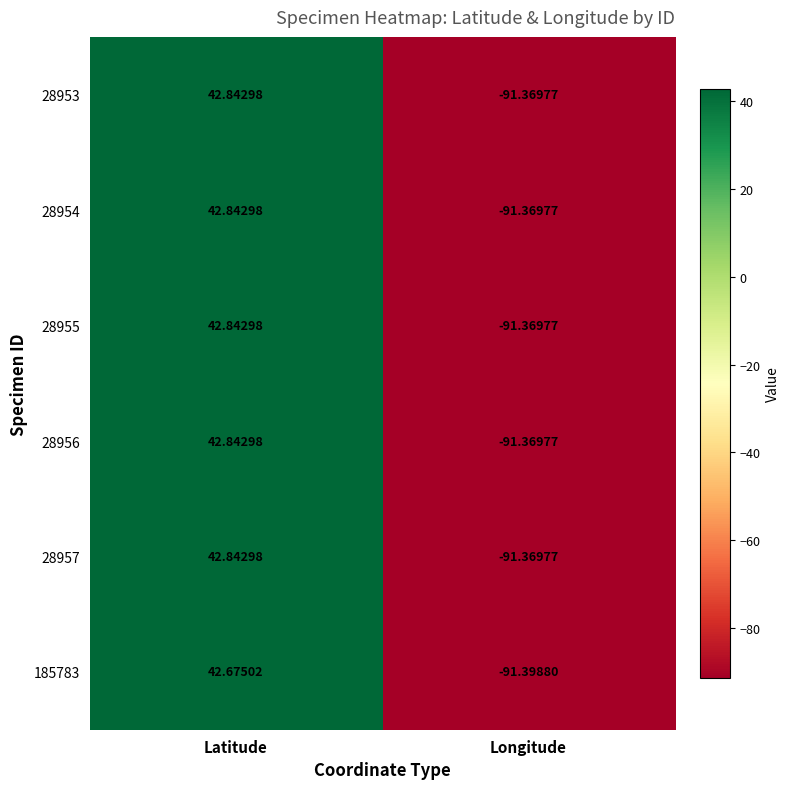

Which category has the highest value across all series?

Latitude